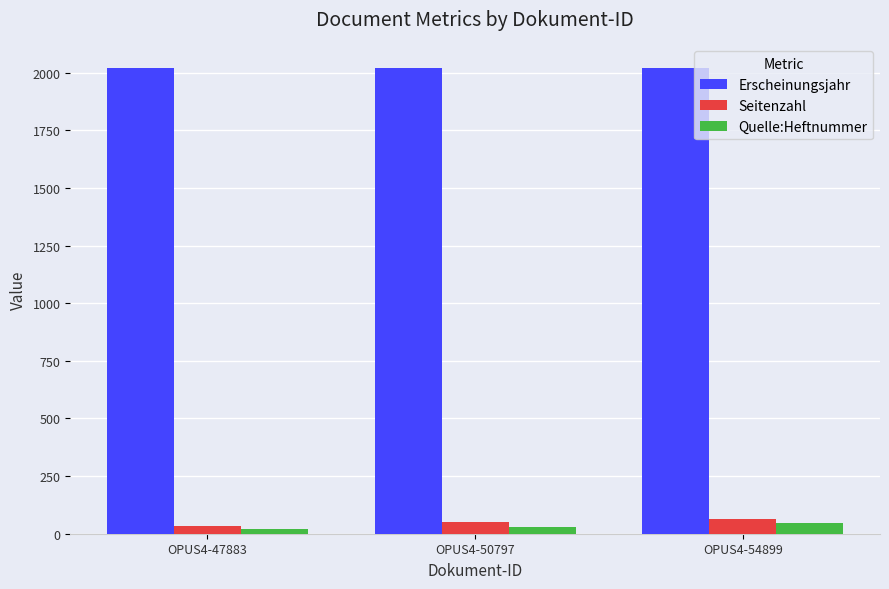

At how many categories does at least one series exceed 1885?

3